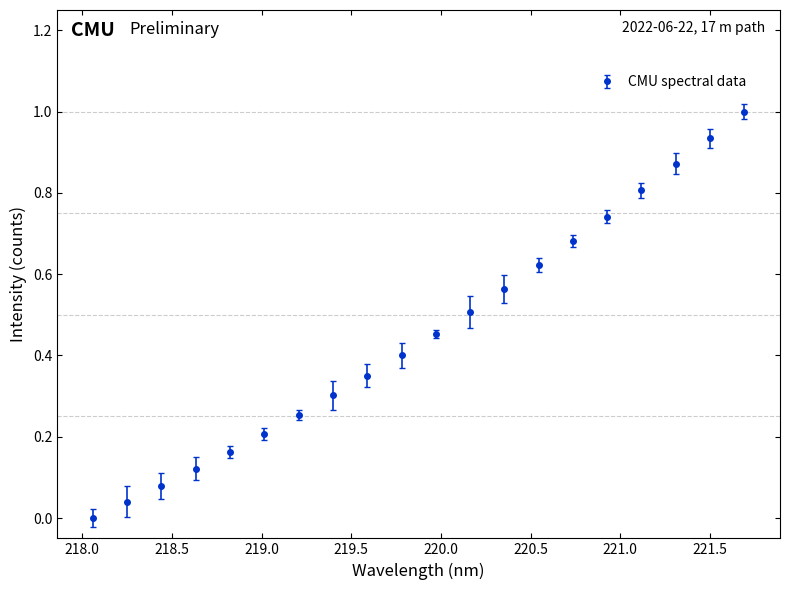

What is the difference between the maximum and second lowest values?

1.0